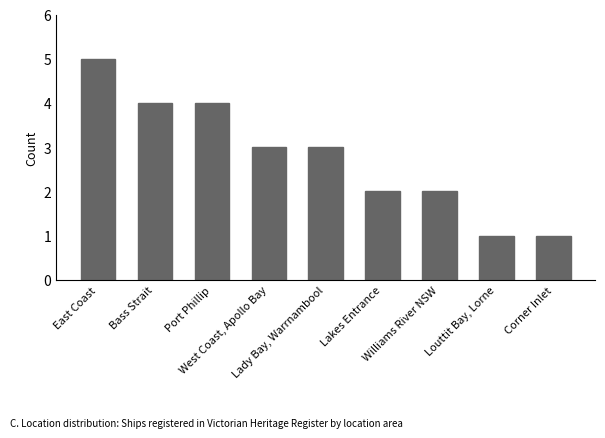

What is the label of the 3rd bar from the left?

Port Phillip